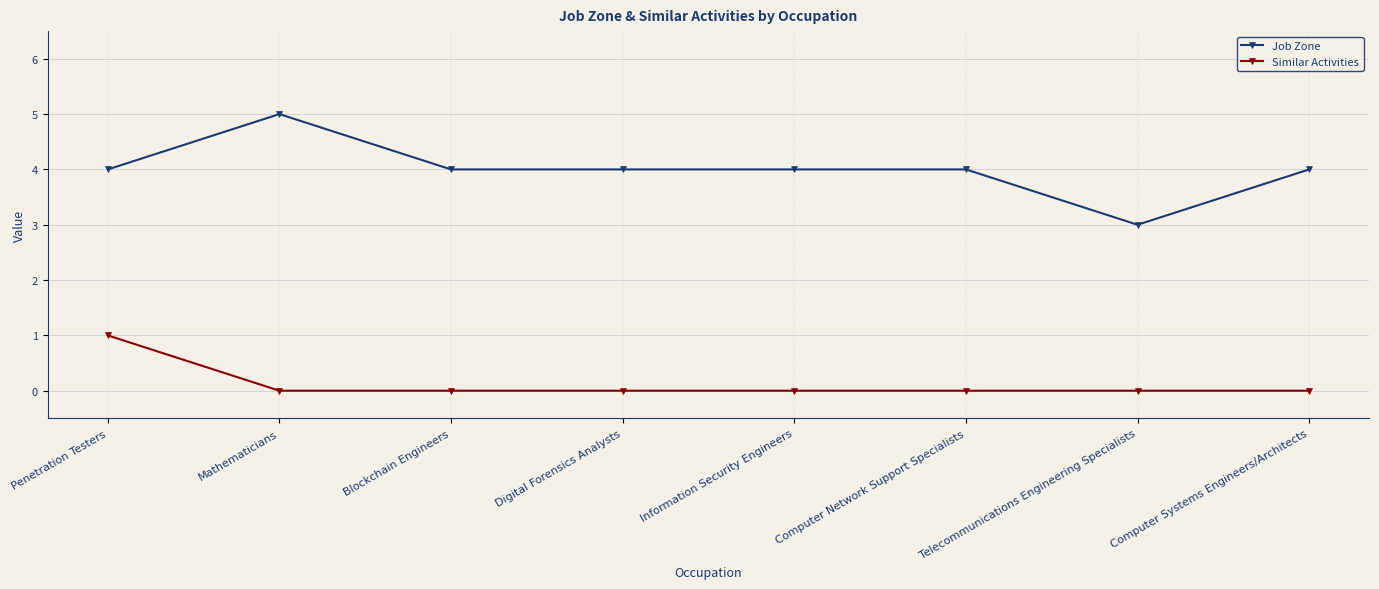

What position from the right is Computer Systems Engineers/Architects?

1